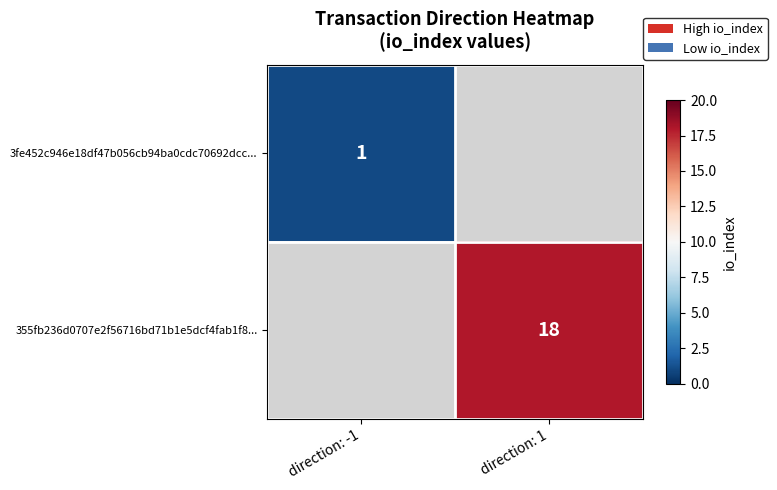

The value of 355fb236d0707e2f56716bd71b1e5dcf4fab1f8... at direction: 1 is 18. True or false?

True